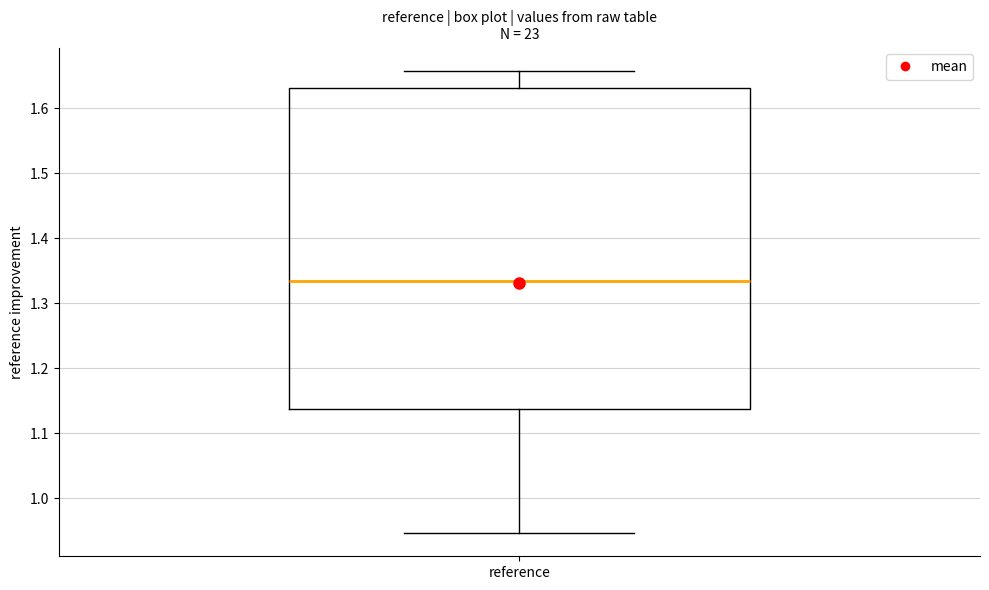

Read this box plot against the y-axis: the position of the median line, the range covered by the box, and the ends of both whiskers. The values are not printed on the chart, so give them approximately, as read against the axis.

median 1.33, box 1.14 to 1.63, whiskers 0.95 to 1.66